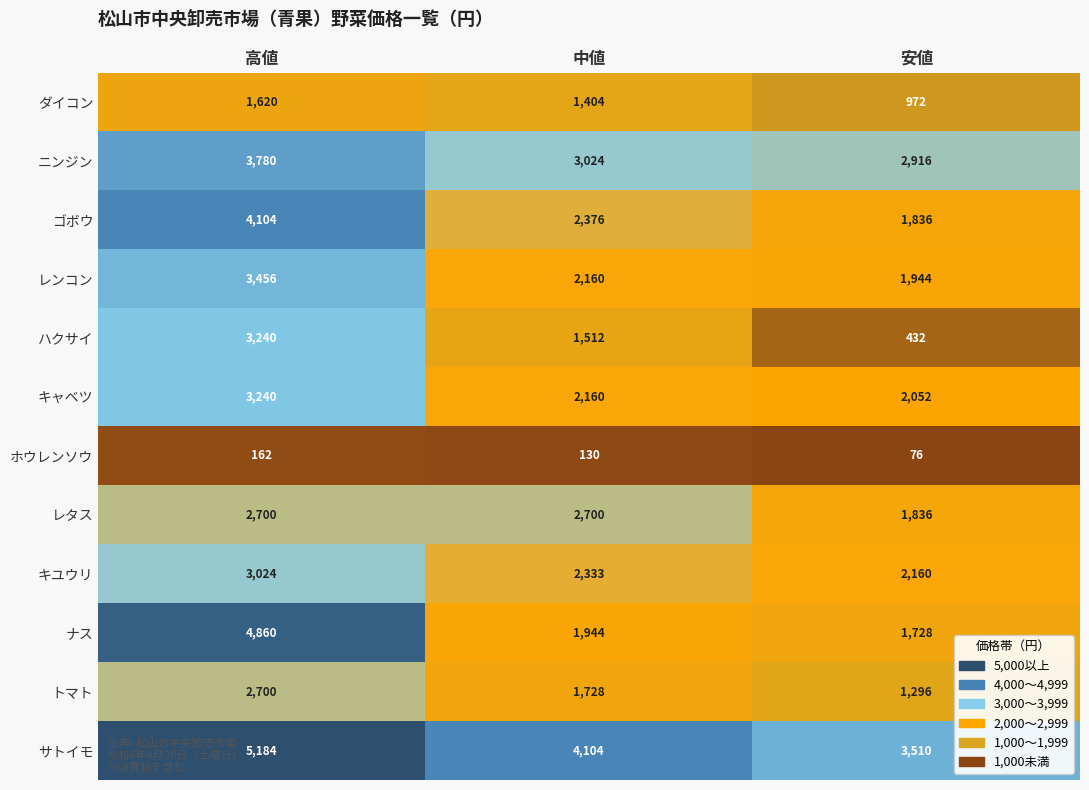

The レンコン series shows 1944 at 安値. True or false?

True